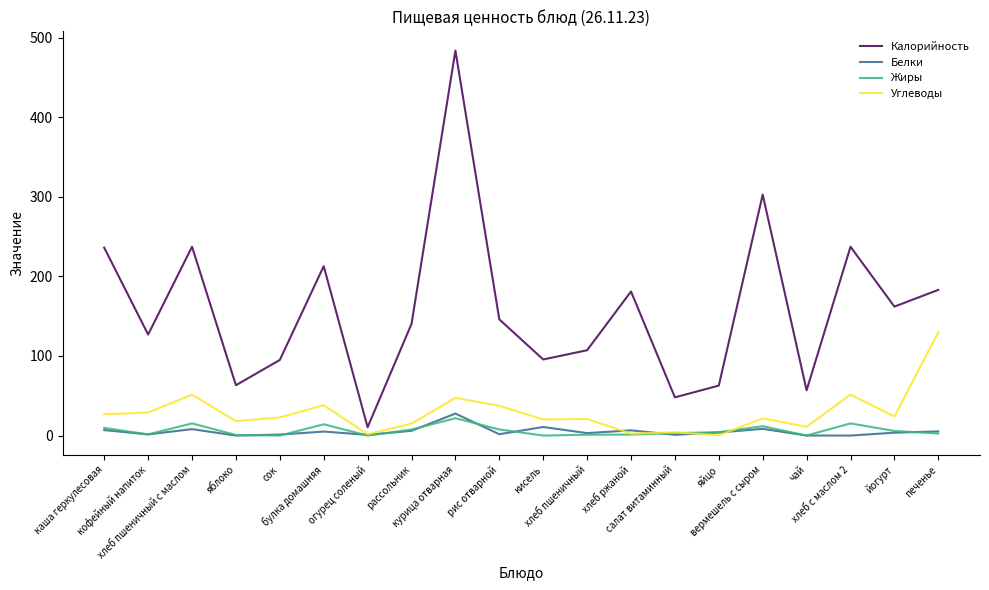

At which label does Углеводы first exceed 22?

каша геркулесовая